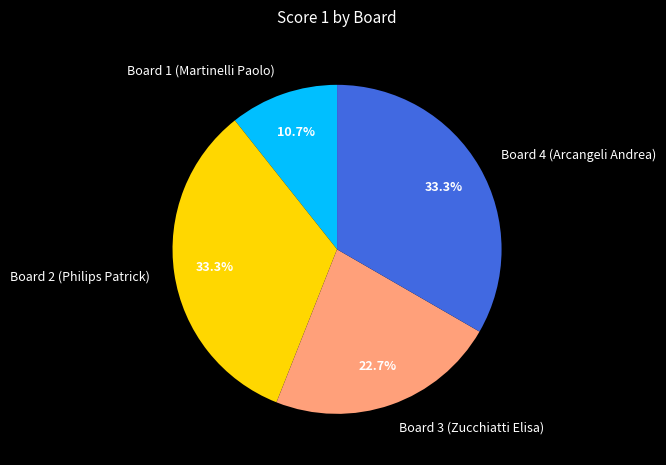

What portion of the pie excludes Board 2 (Philips Patrick)?

66.7%